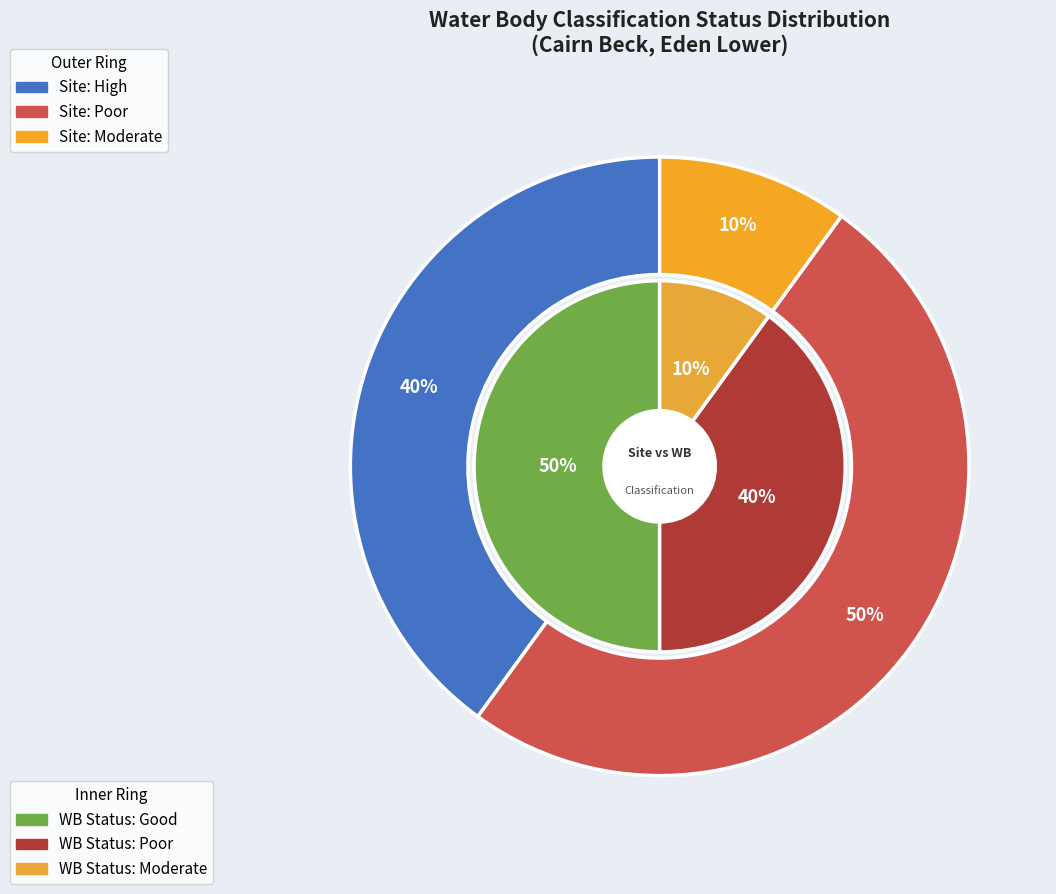

Count the number of slices in the pie.

6